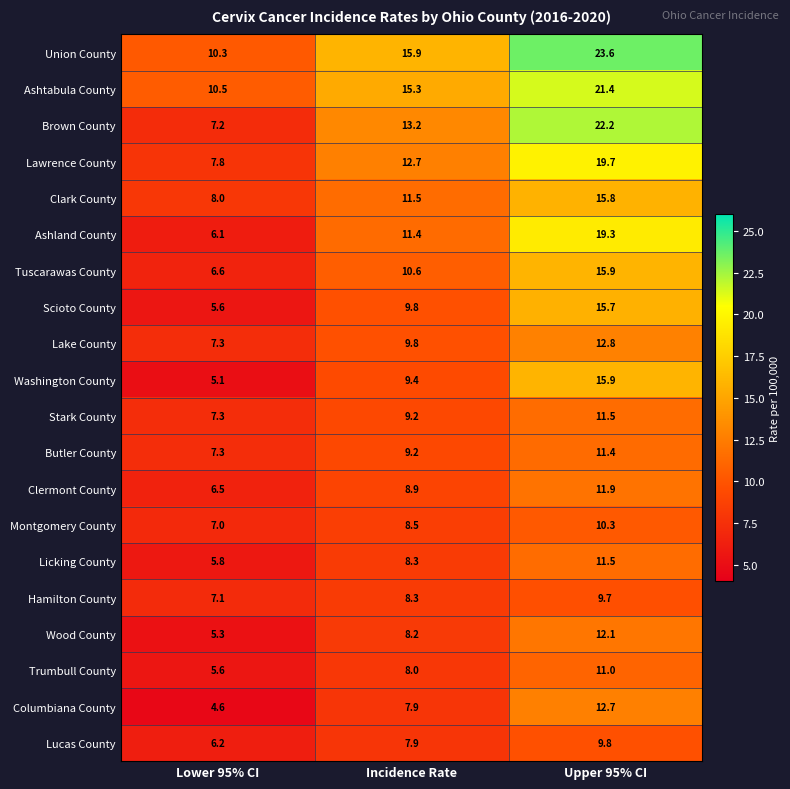

True or false: Clark County has a value of 13.3 at Lower 95% CI.

False